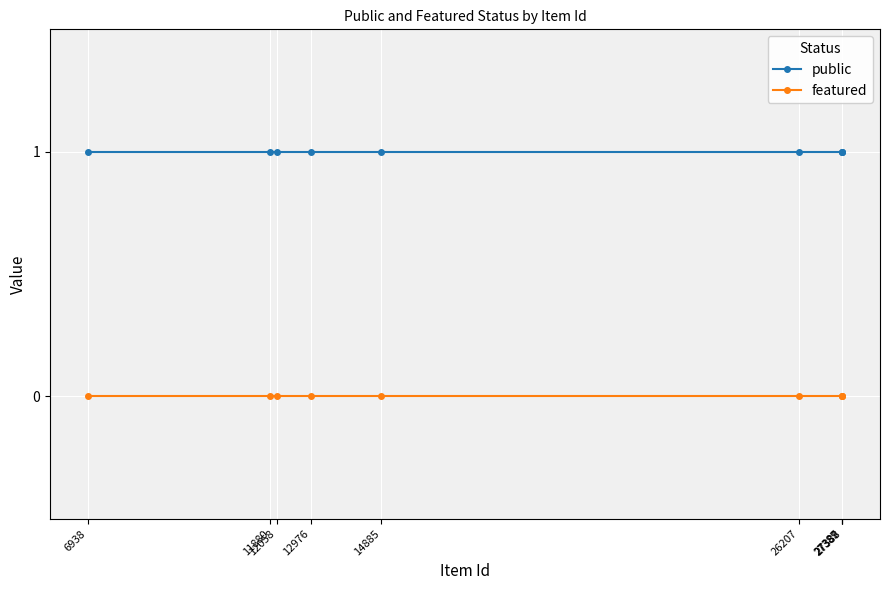

Which series has the largest total across all categories?

public